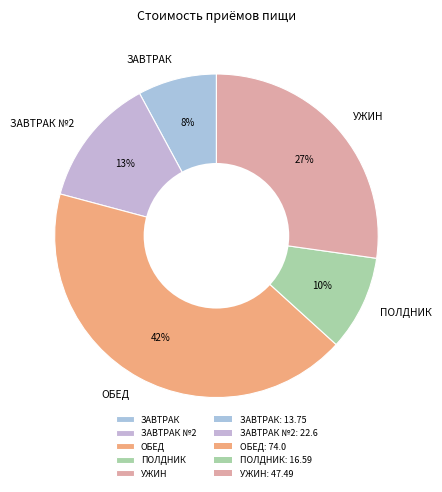

Rank the categories by value from highest to lowest.

ОБЕД, УЖИН, ЗАВТРАК №2, ПОЛДНИК, ЗАВТРАК